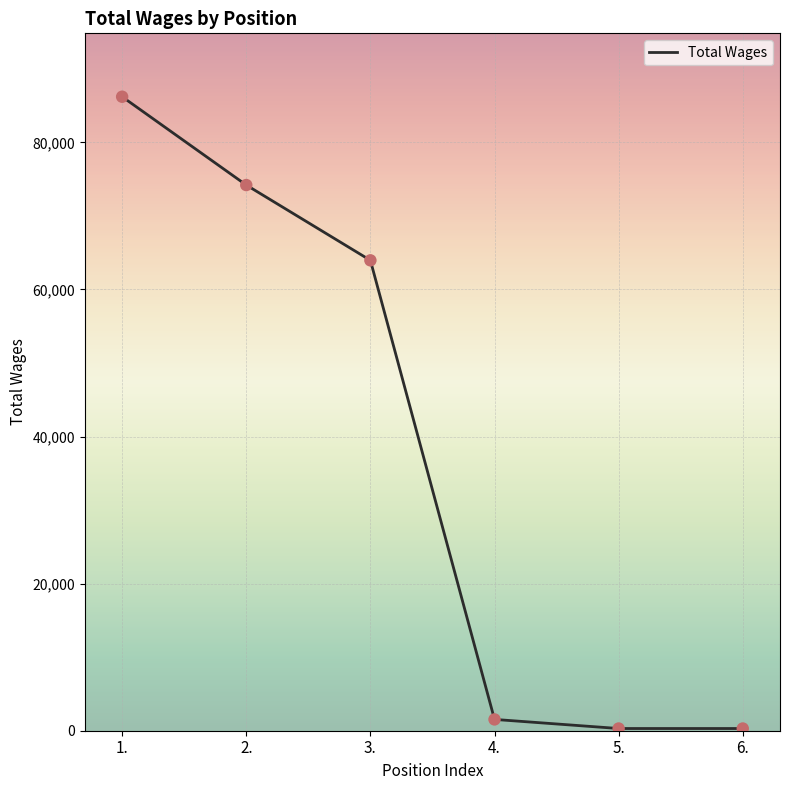

What is the ratio of the value at 1. to the value at 6.?

287.3